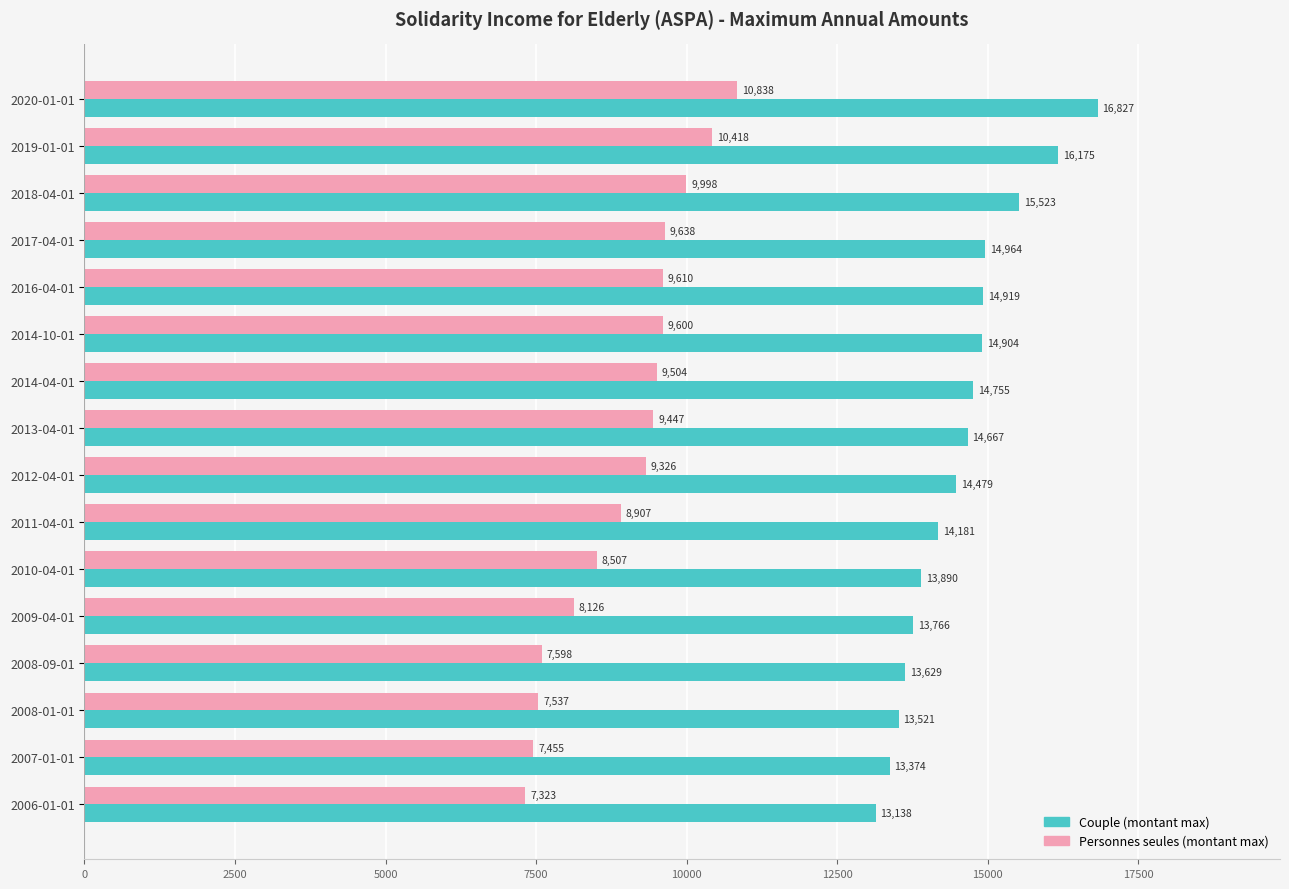

How many series are shown in this chart?

2